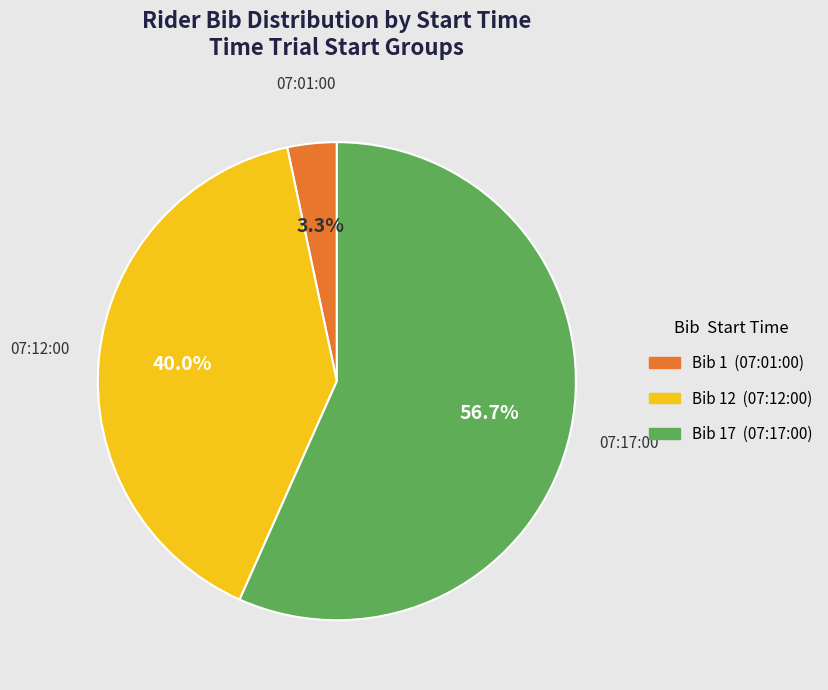

Is there any slice that represents more than half of the pie?

Yes